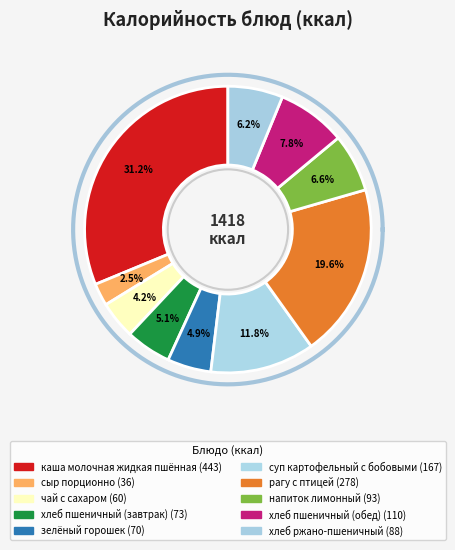

Do каша молочная жидкая пшённая and суп картофельный с бобовыми together represent more than half of the pie?

No